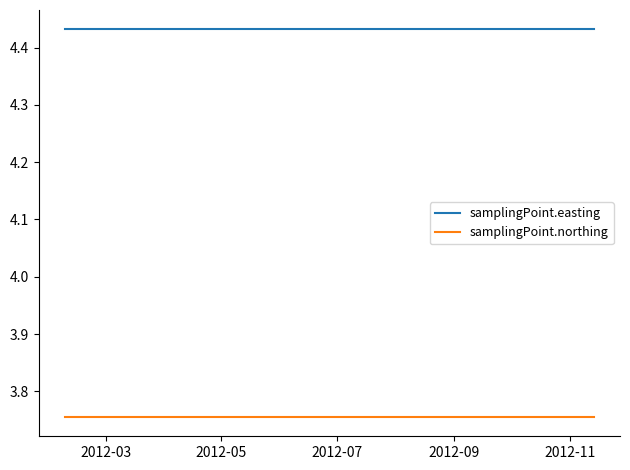

List the series in order of their peak value, lowest first.

samplingPoint.northing, samplingPoint.easting